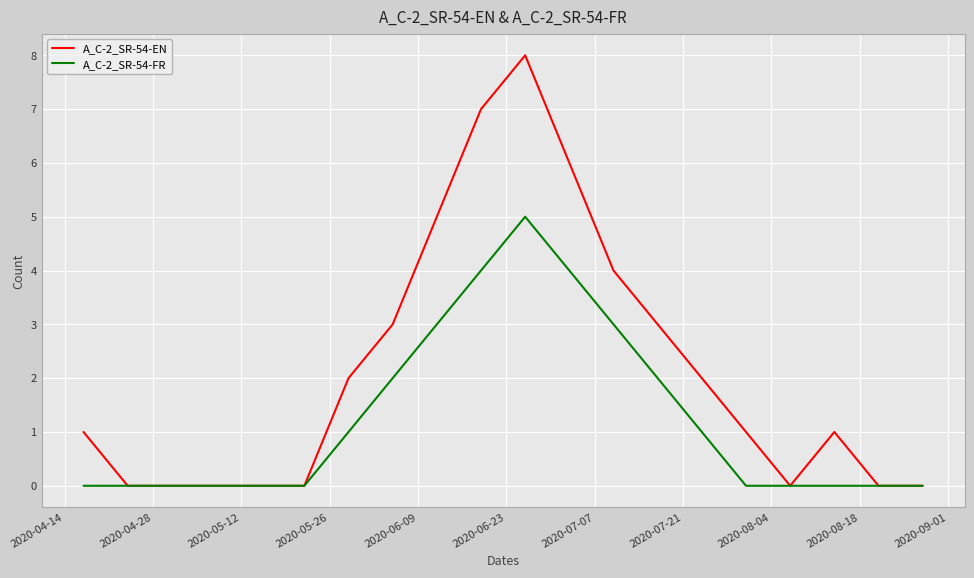

List the series in order of their overall mean, highest first.

A_C-2_SR-54-EN, A_C-2_SR-54-FR